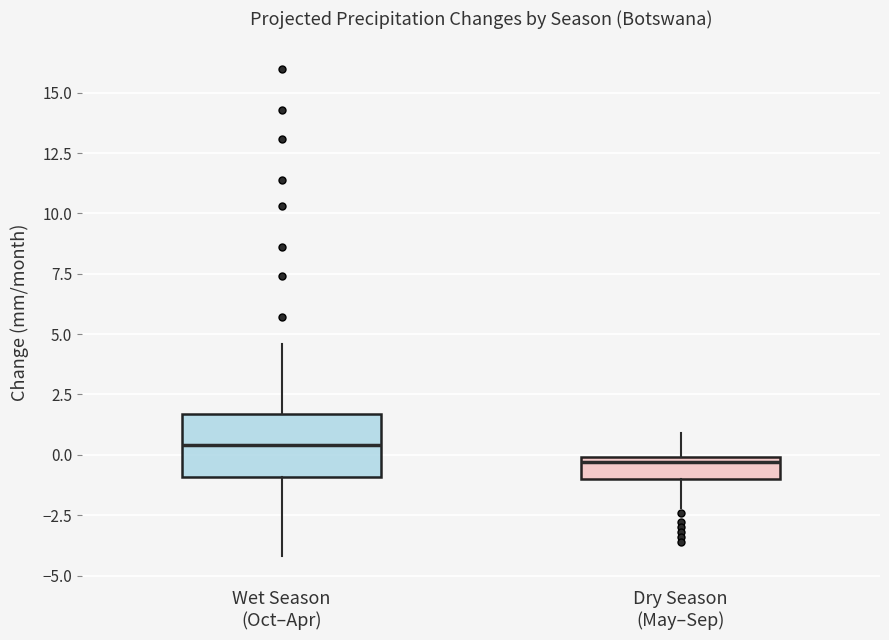

Where does the upper whisker of the box for Wet Season (Oct–Apr) end on the y-axis? The values are not printed on the chart, so give them approximately, as read against the axis.

4.5